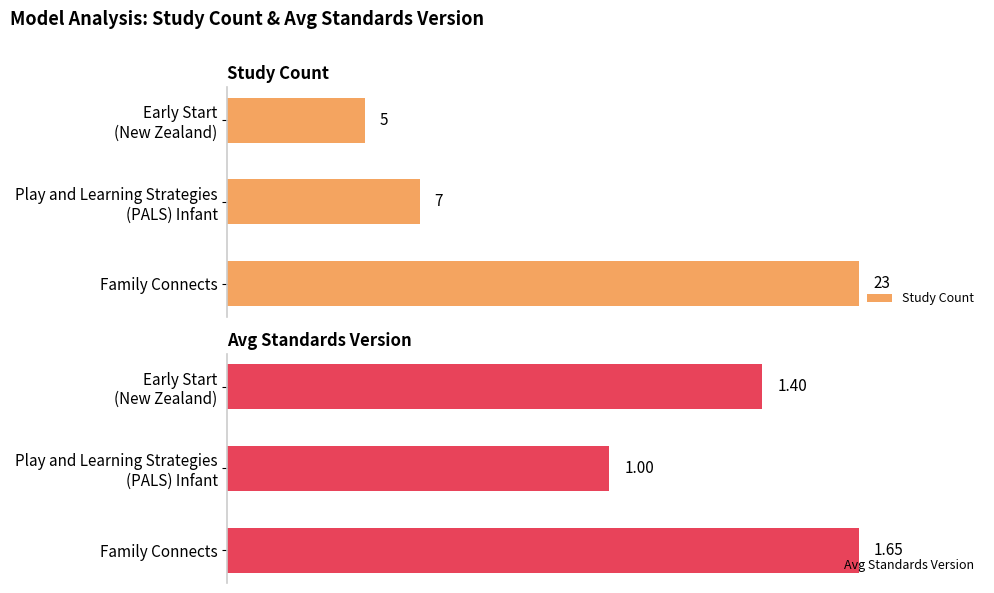

What is the sum of the Study Count values at Family Connects and Early Start (New Zealand)?

28.0